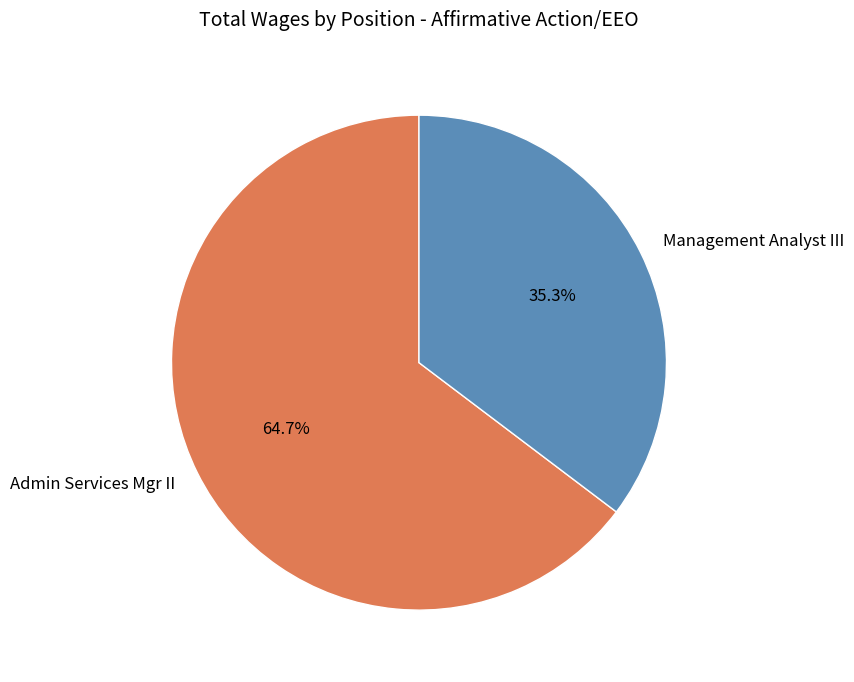

What percentage is NOT represented by Management Analyst III?

64.7%